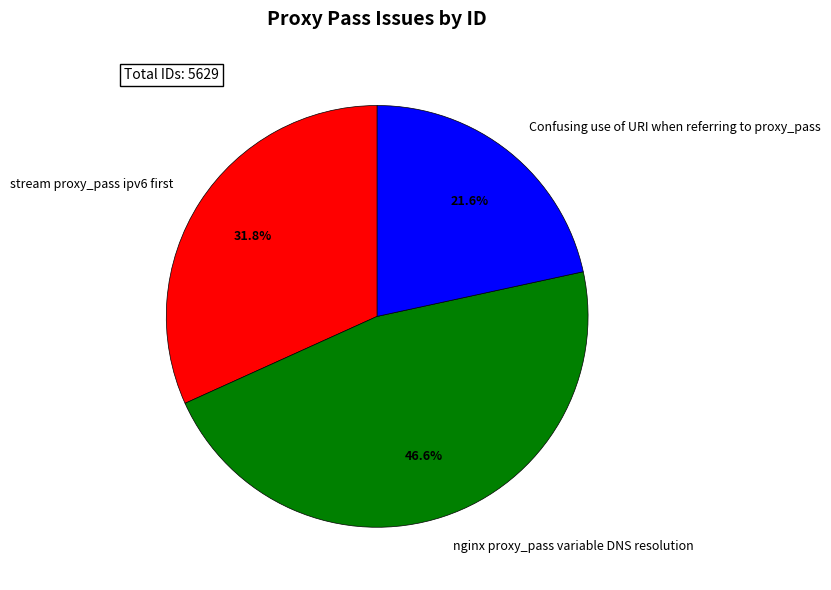

Rank the categories by value from highest to lowest.

nginx proxy_pass variable DNS resolution, stream proxy_pass ipv6 first, Confusing use of URI when referring to proxy_pass